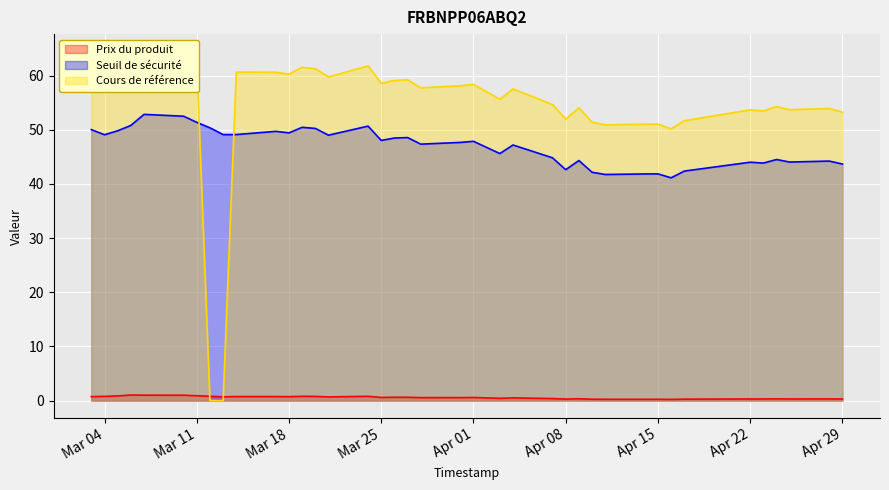

Does the chart display data point markers on the line(s)?

No